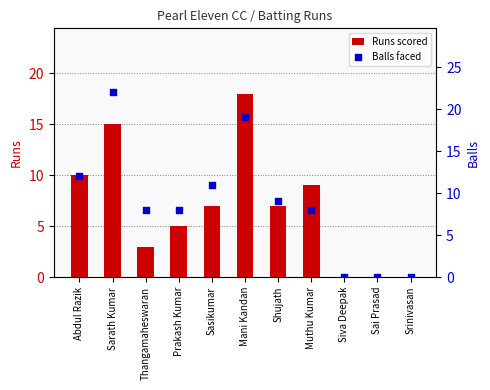

Which series contains the lowest Y value?

Runs scored